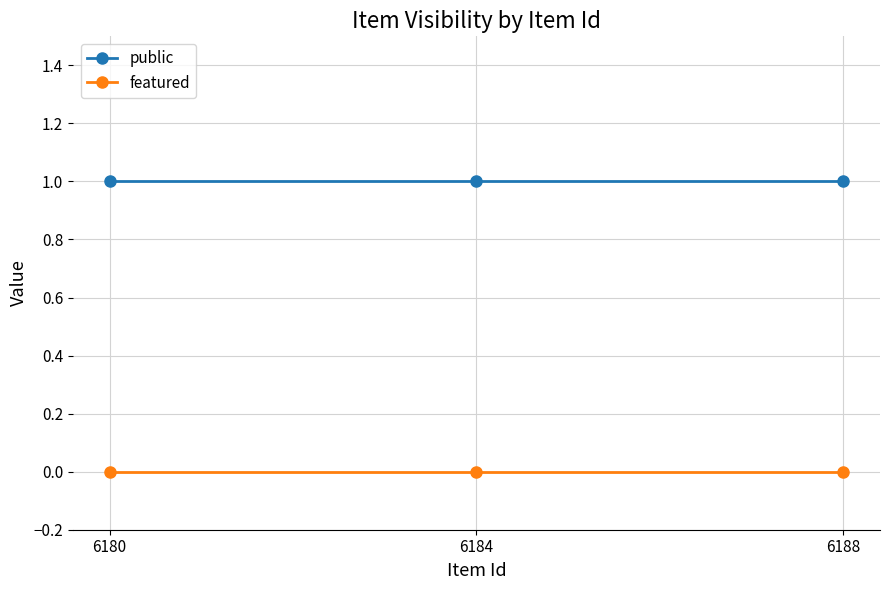

What is the sum of all public values?

3